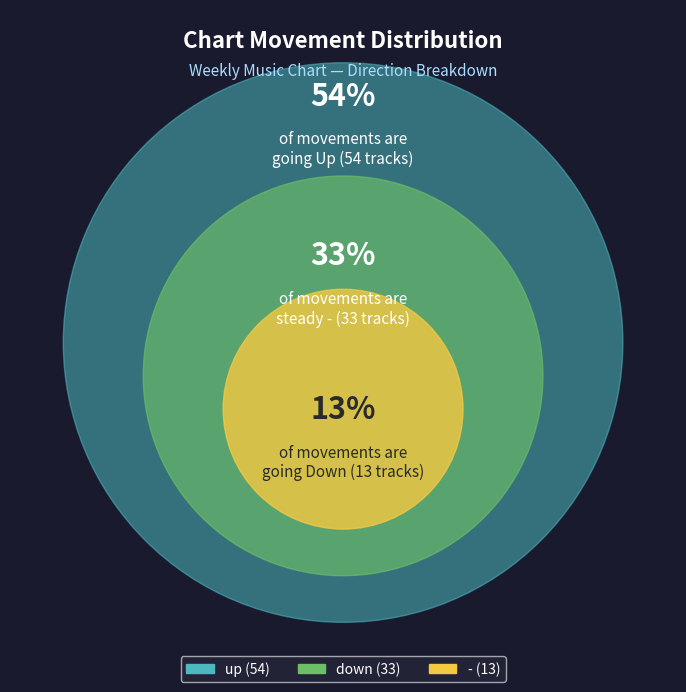

Does down account for over 50% of the chart?

No